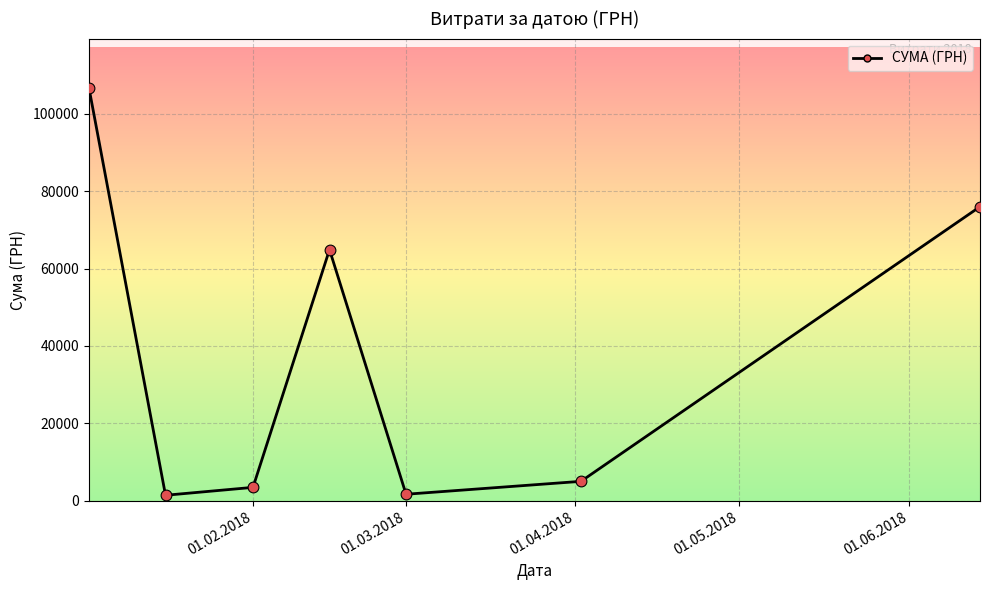

What is the greatest value displayed?

106625.9